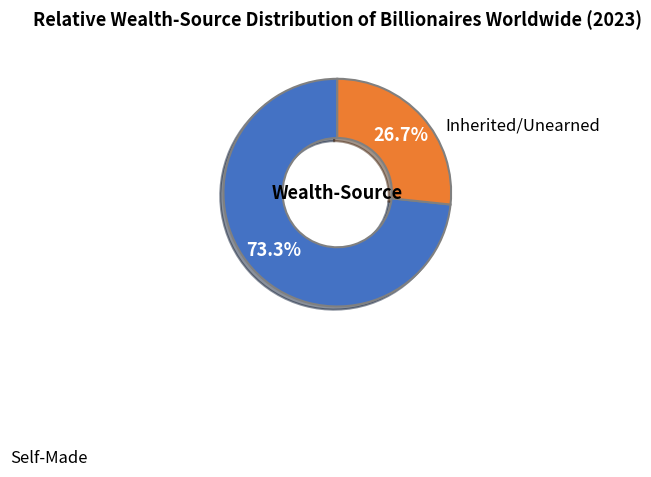

How many segments does this pie chart have?

2